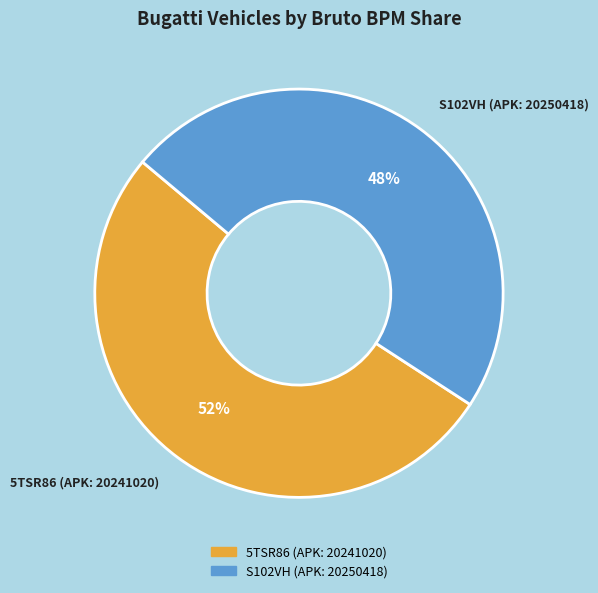

The 5TSR86 (APK: 20241020) slice represents 62% of the pie. True or false?

False